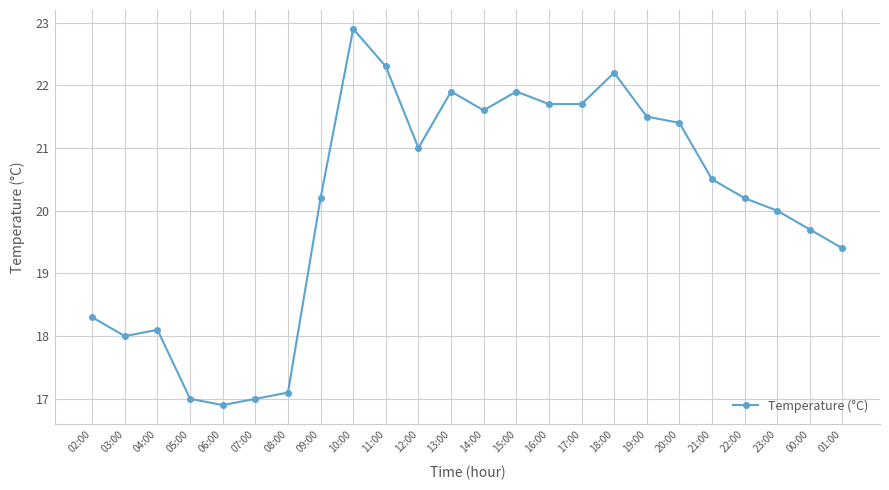

What is the maximum value shown in the chart?

22.9